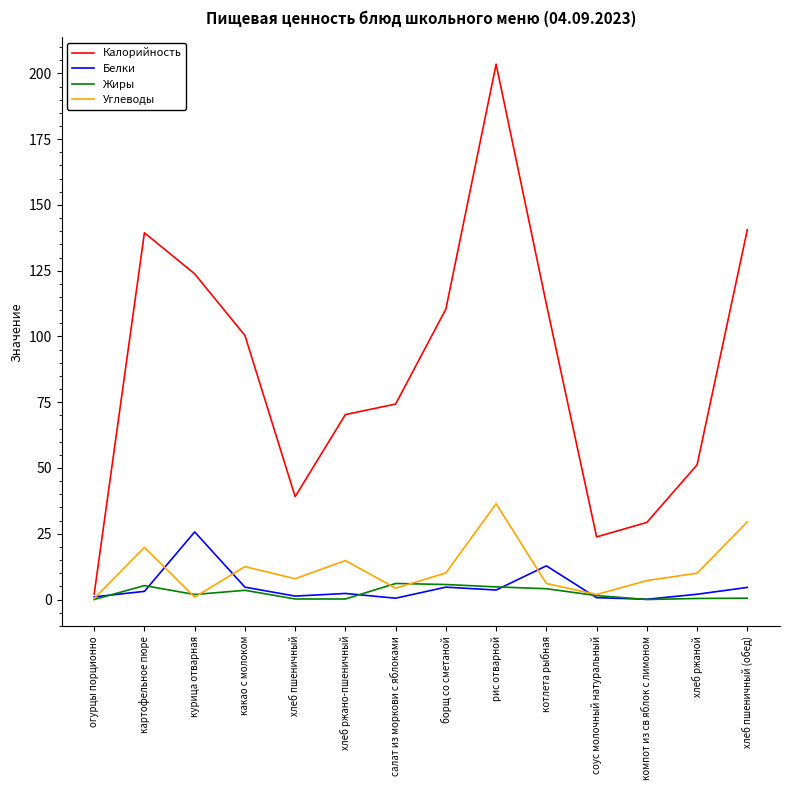

What position from the left is котлета рыбная?

10